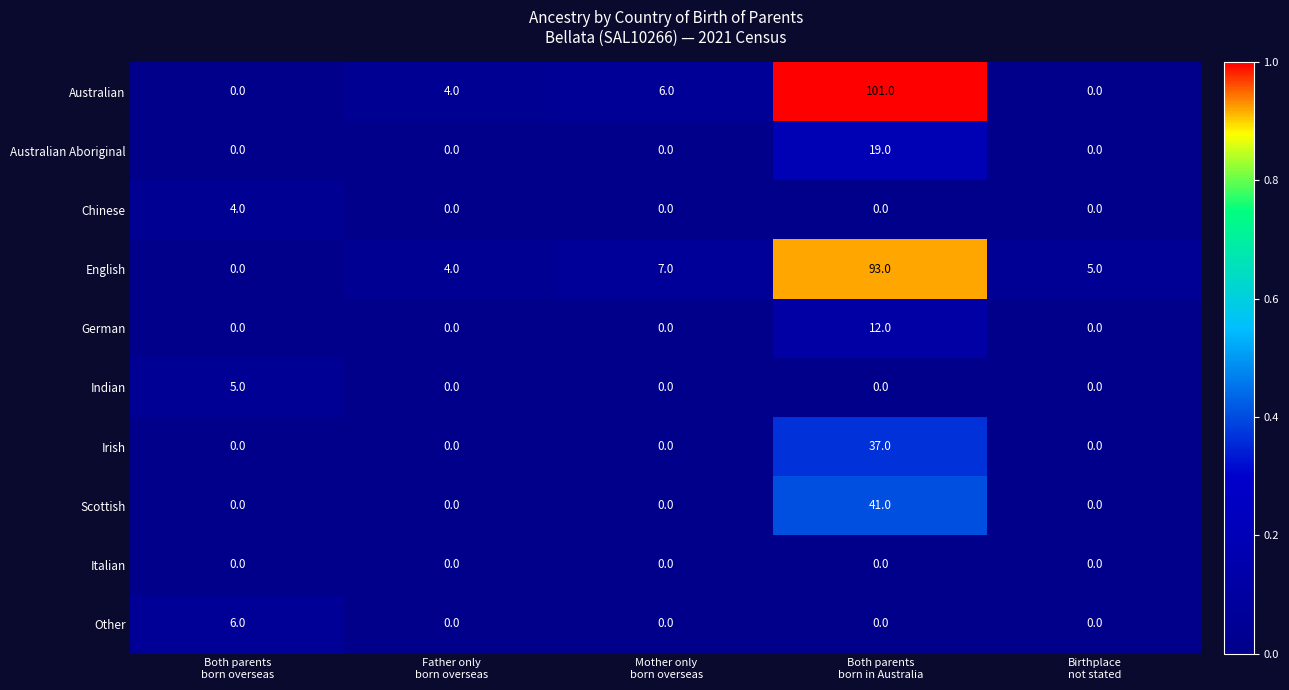

What is the maximum value for English?

93